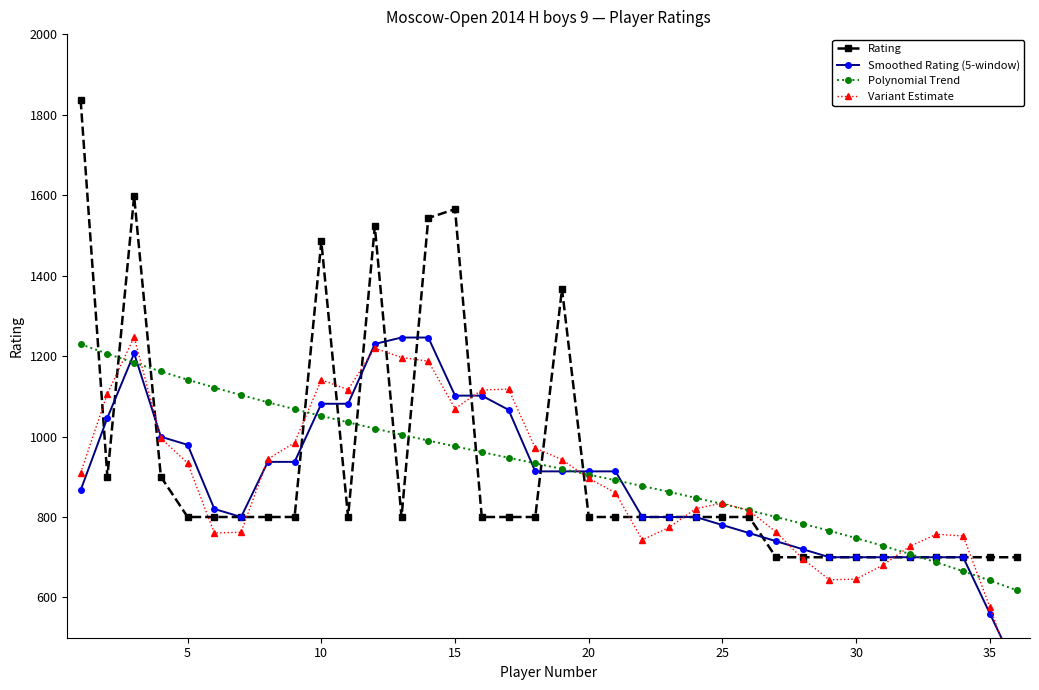

What is the average value of the Variant Estimate series?

891.6